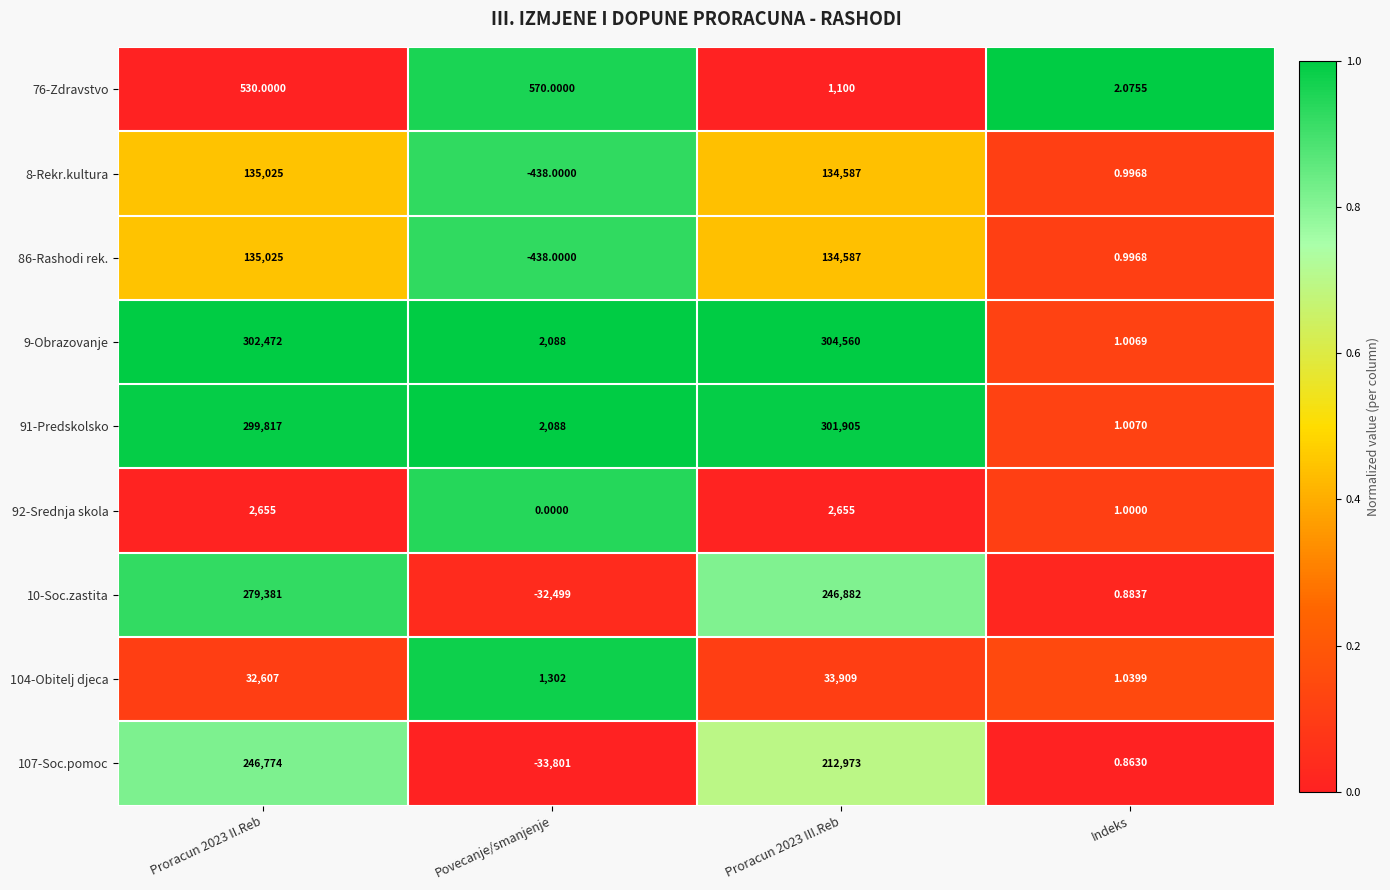

At which label is 76-Zdravstvo closest to 551?

Povecanje/smanjenje